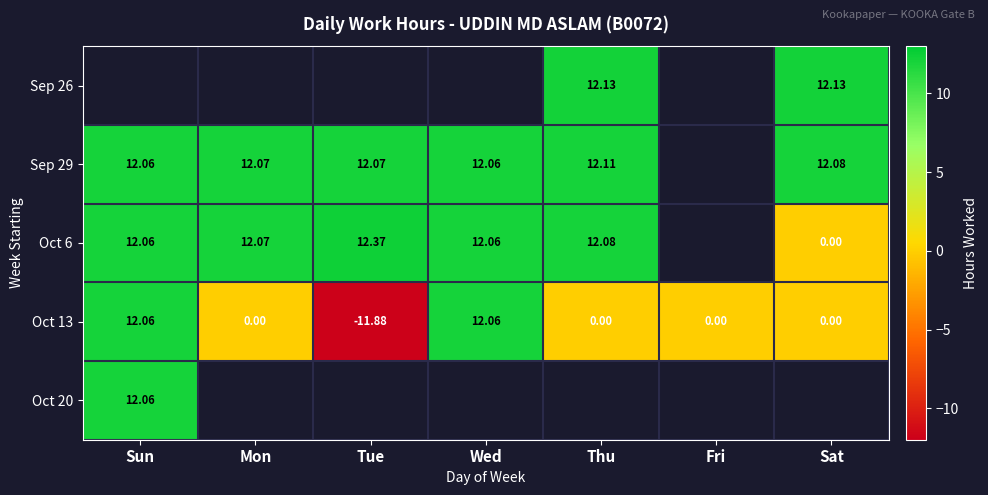

Rank the series by their maximum value, from lowest to highest.

Oct 13, Oct 20, Sep 26, Sep 29, Oct 6